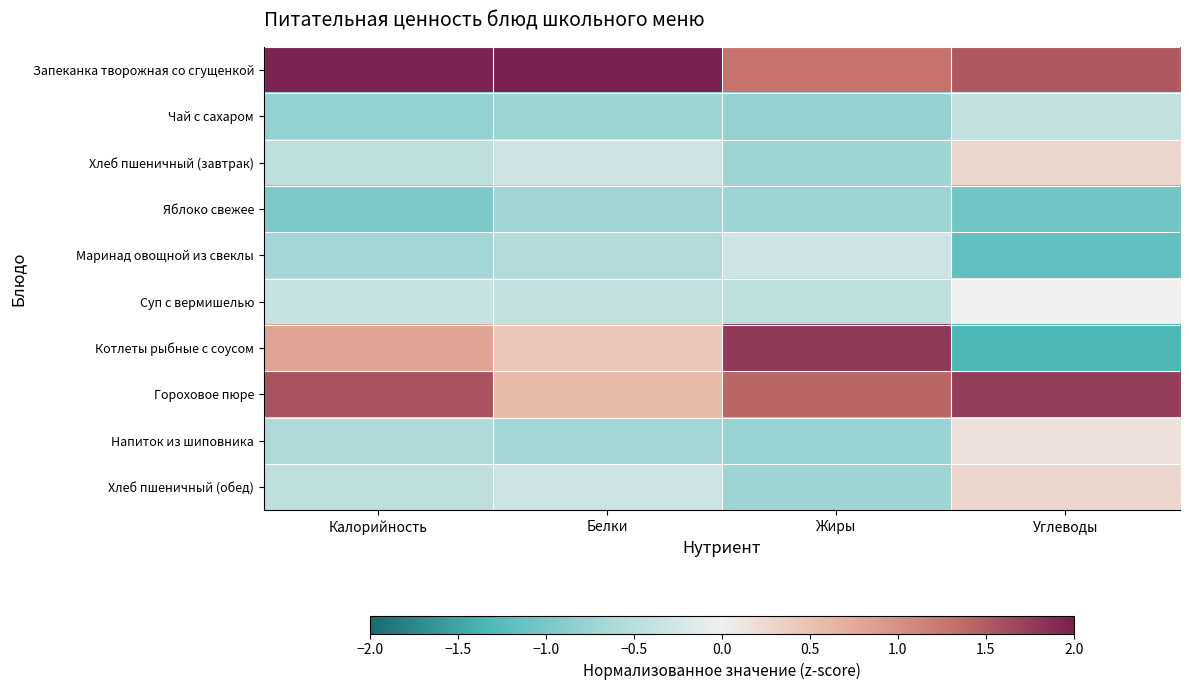

Between Калорийность and Жиры, which series saw the biggest shift?

Котлеты рыбные с соусом